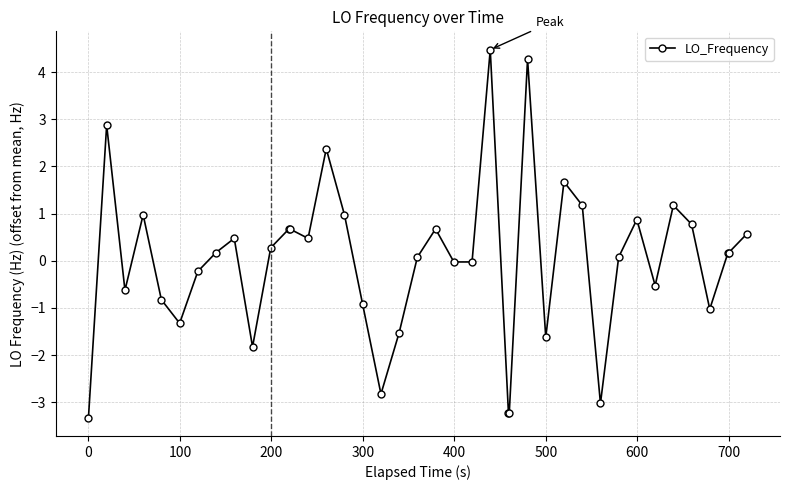

Count the number of data series in this chart.

1